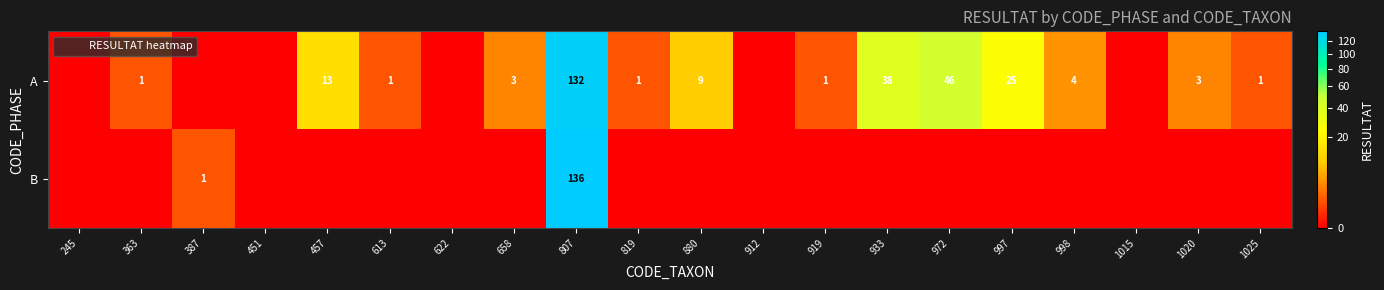

What is the greatest value displayed?

136